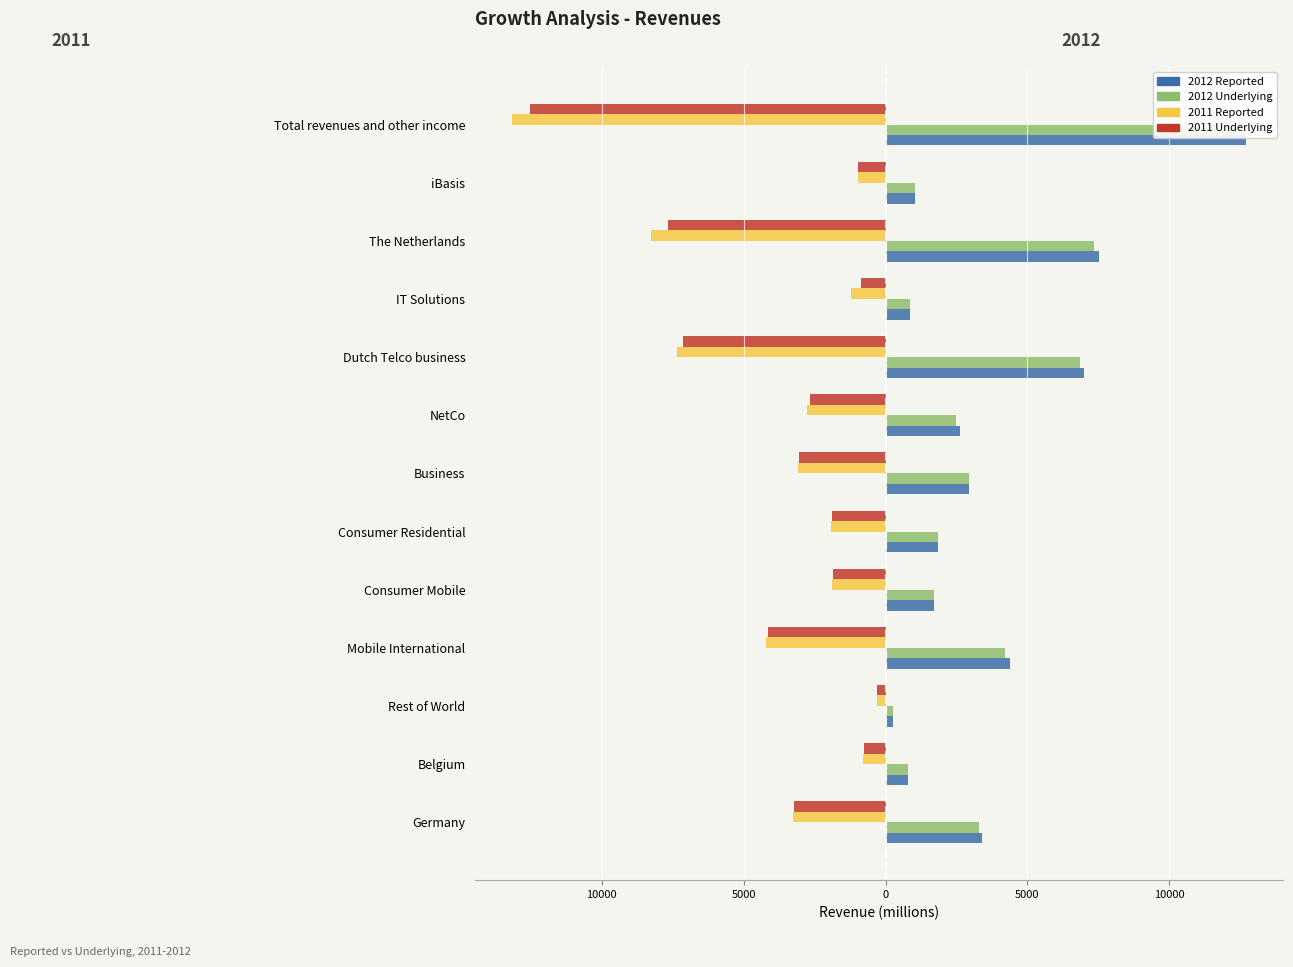

Count the number of data series in this chart.

4